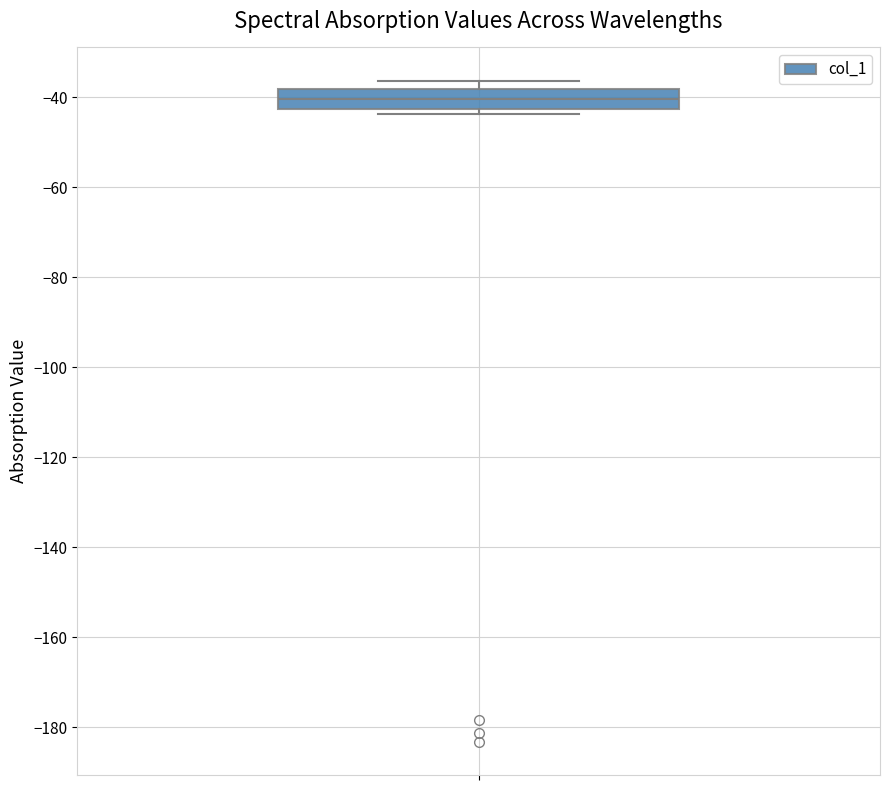

Transcribe this box plot: give where the median line is, the range the box spans, and where the two whiskers end, as read against the y-axis. The values are not printed on the chart, so give them approximately, as read against the axis.

median -40, box -42 to -38, whiskers -44 to -36